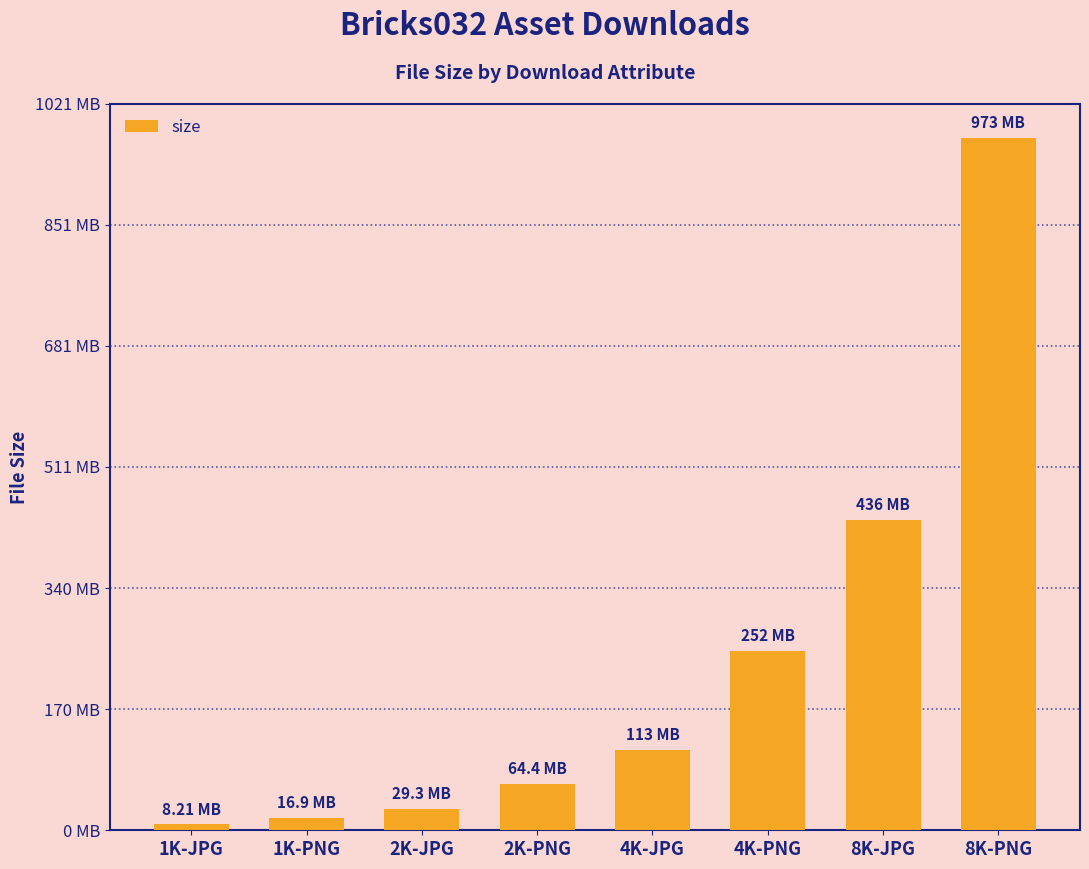

The chart shows a value of 665976096 at 8K-JPG. True or false?

False